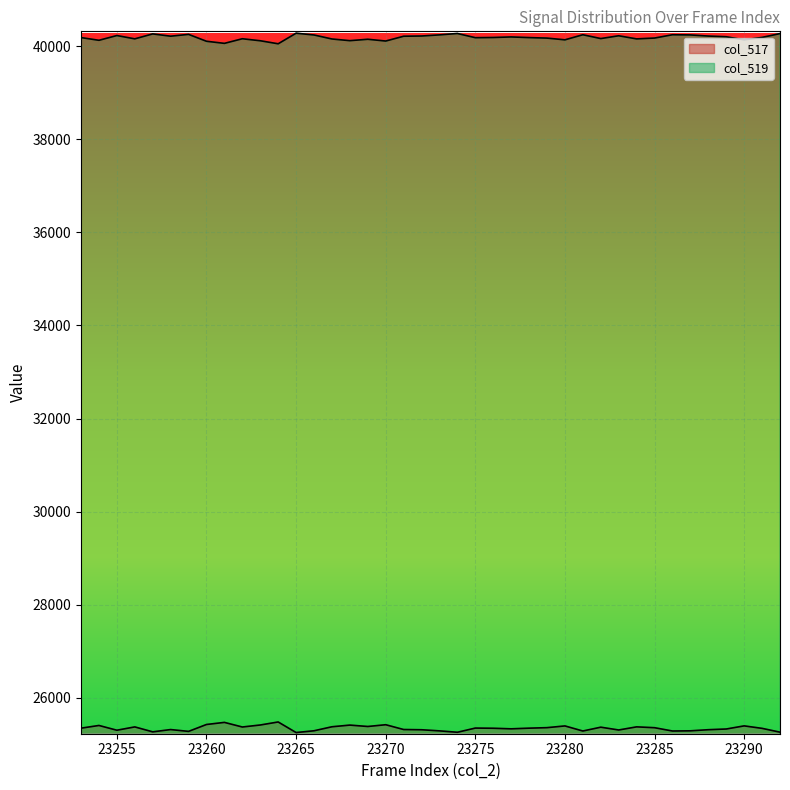

At how many categories does at least one series exceed 36560?

40